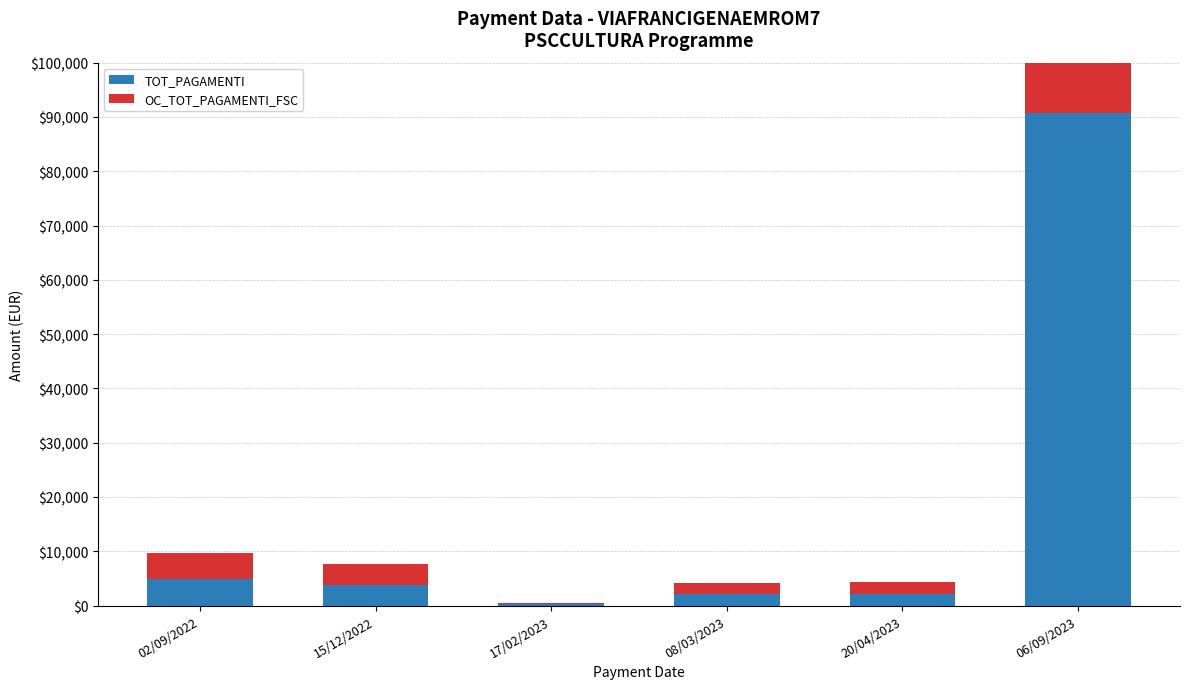

What is the sum of the TOT_PAGAMENTI values at 20/04/2023 and 06/09/2023?

92954.4